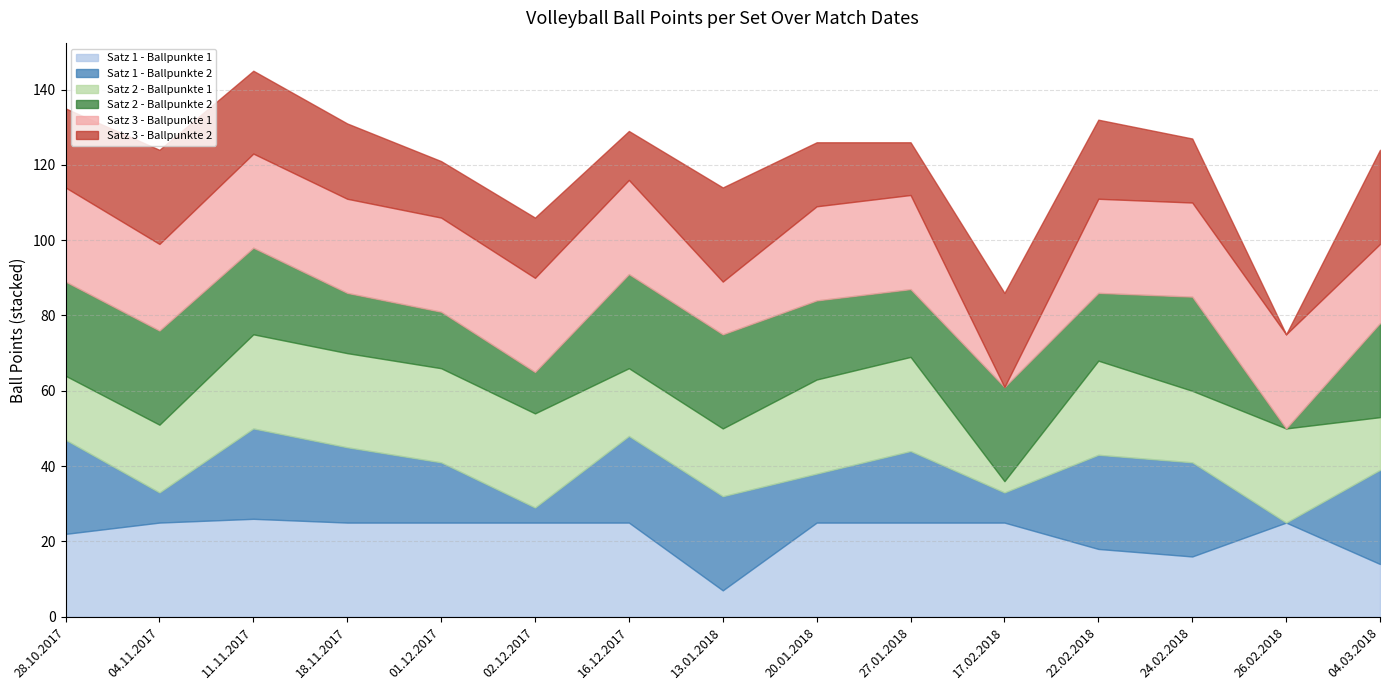

Does the chart display data point markers on the line(s)?

No